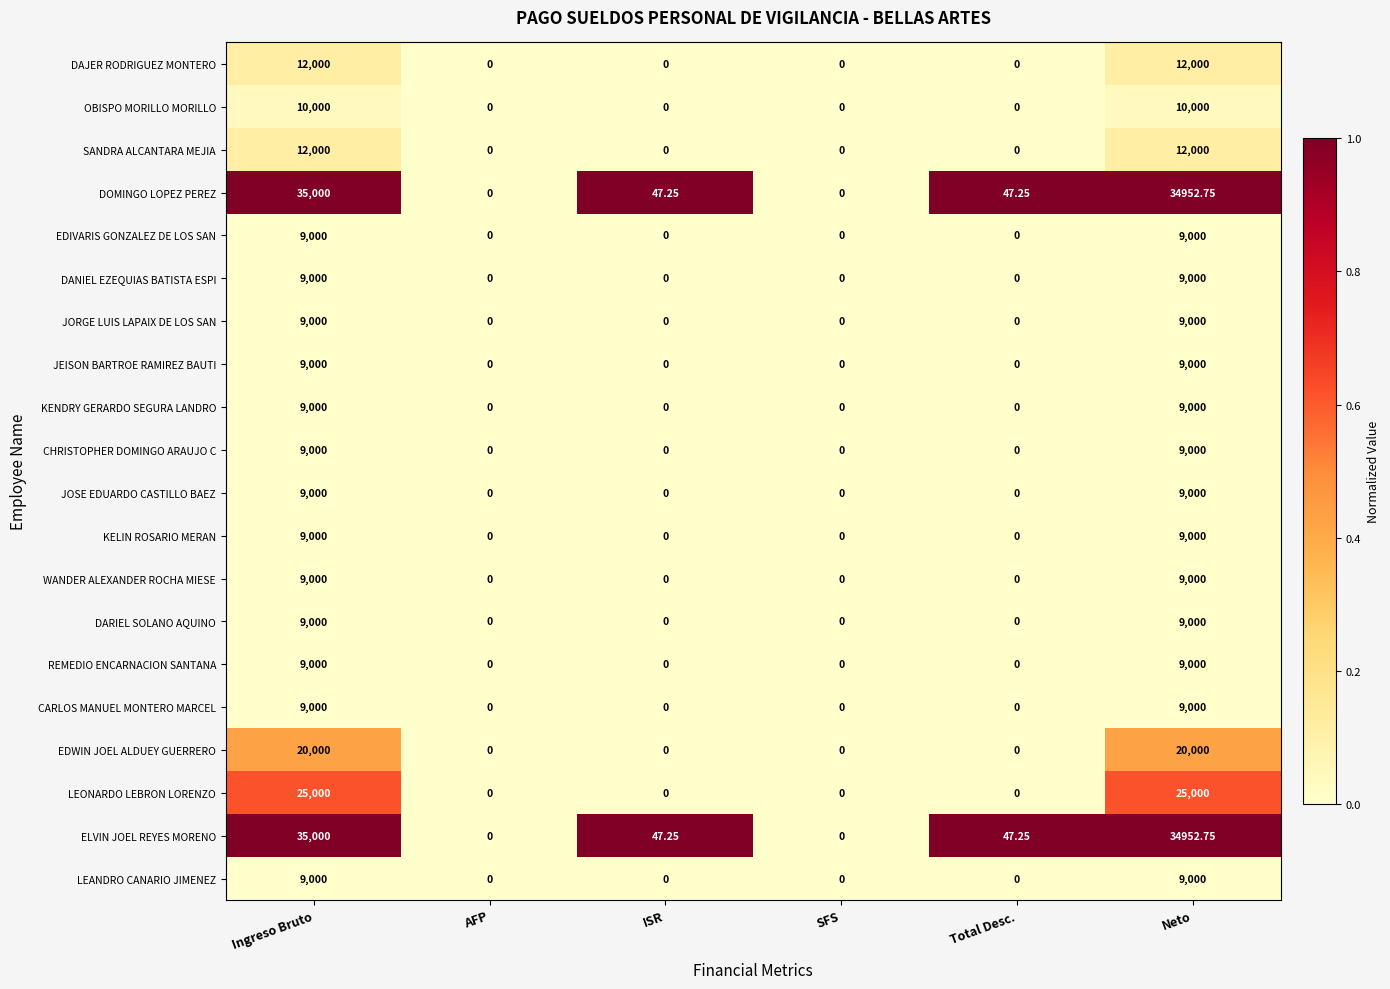

At which category is the sum across all series the highest?

Ingreso Bruto